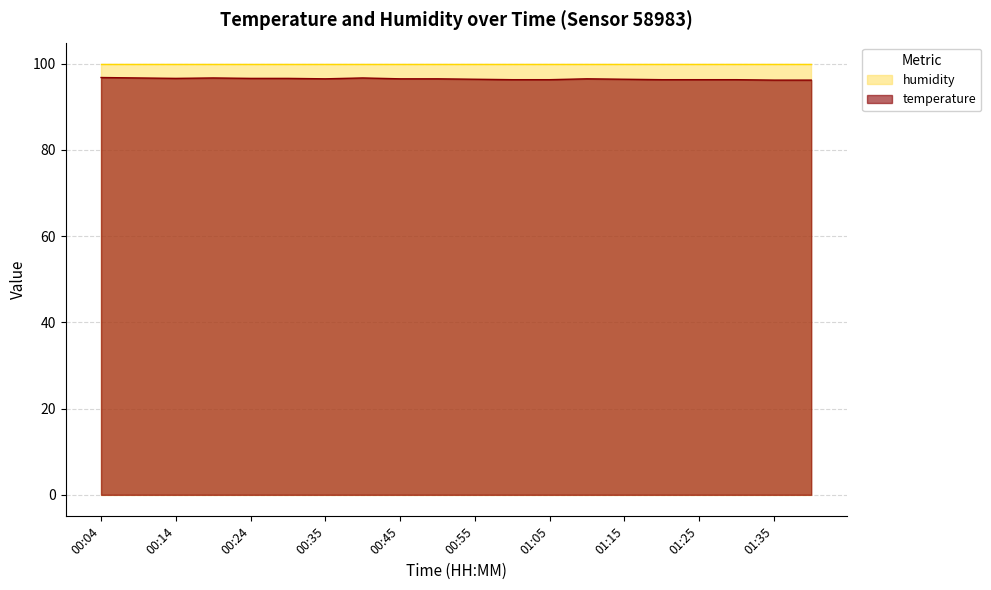

Between 00:40 and 01:20, which is larger?

00:40